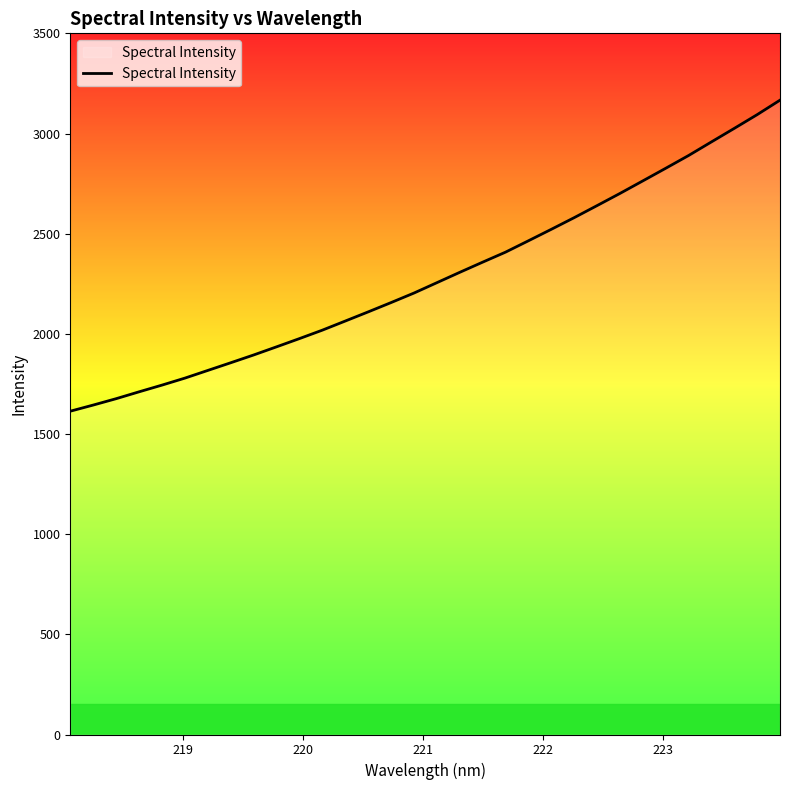

What is the minimum value shown in the chart?

1613.8